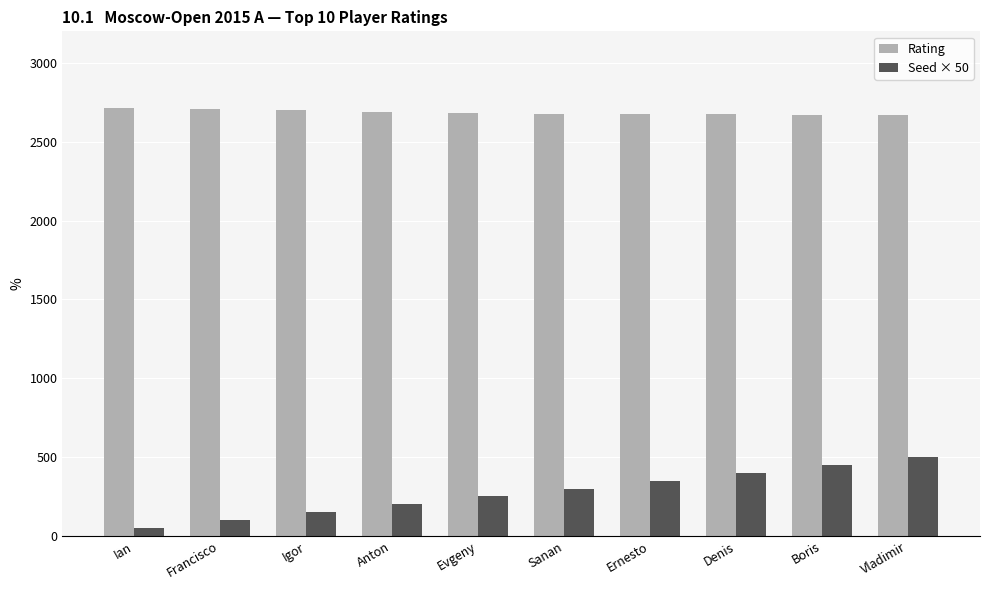

What is the total value across all series at Evgeny?

2929